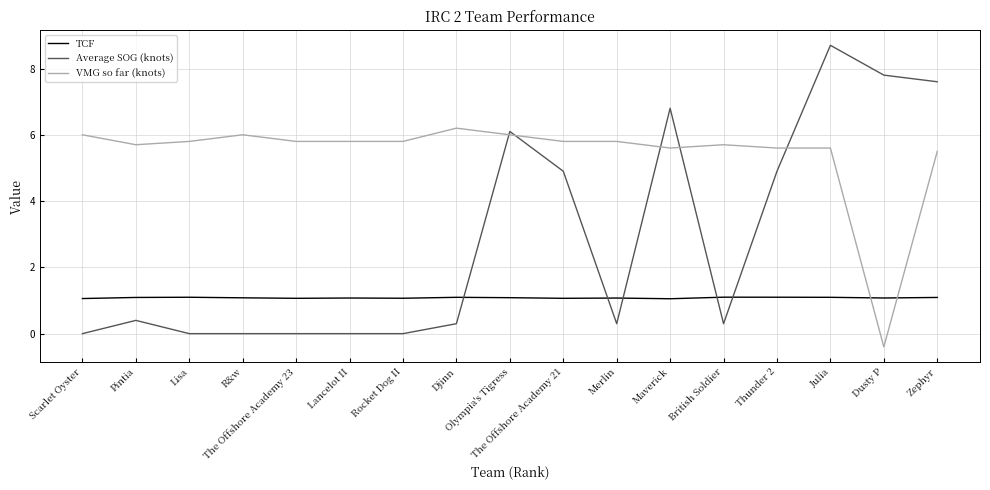

What position from the left is Lisa?

3